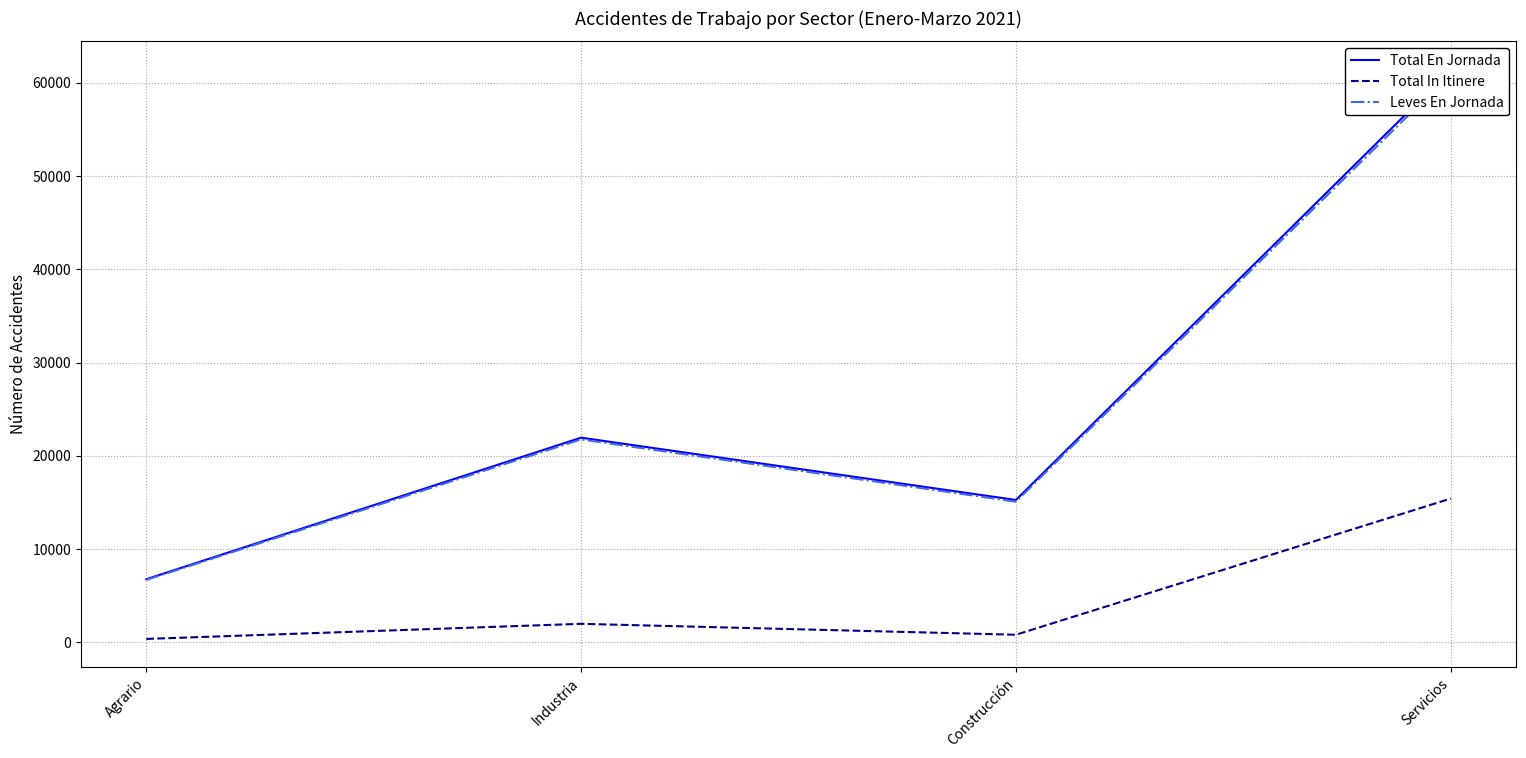

How many data points in Leves En Jornada are above 21779?

1